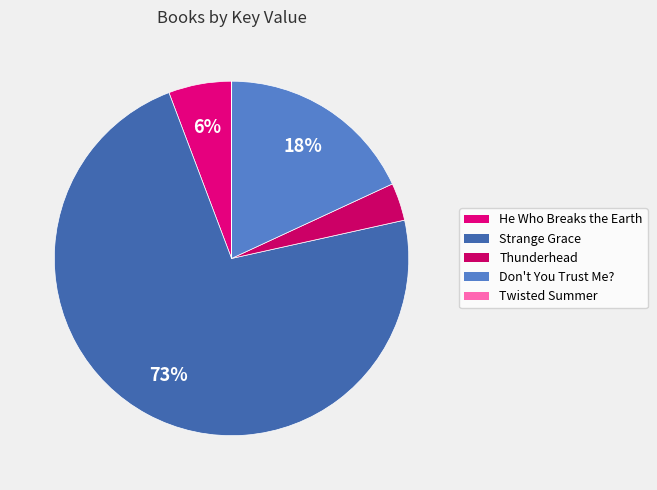

What percentage is NOT represented by Twisted Summer?

100.0%